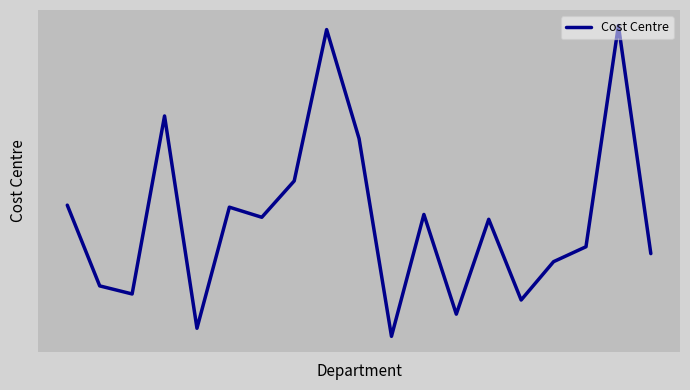

Is this an area chart (filled region under the line)?

No